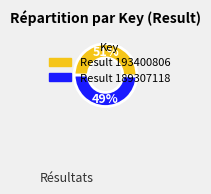

Is there any slice that represents more than half of the pie?

Yes